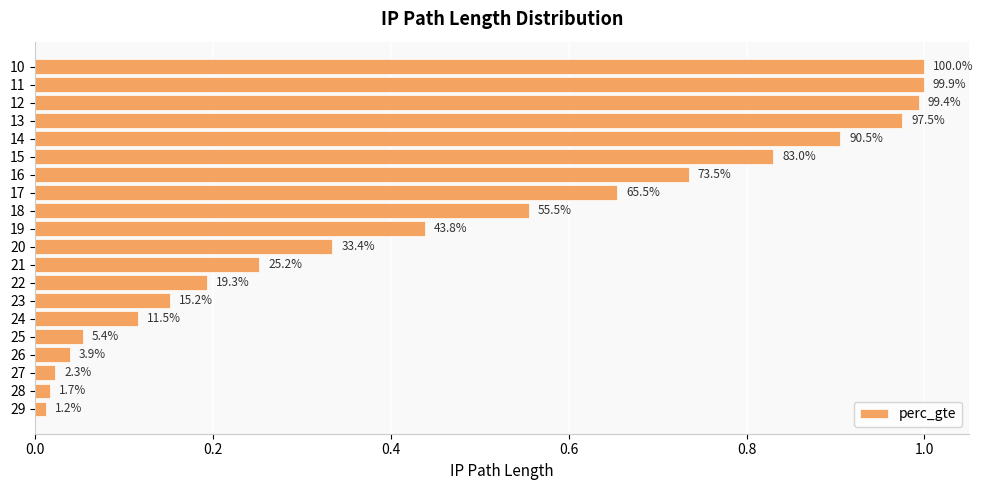

Does the chart contain any negative values?

No